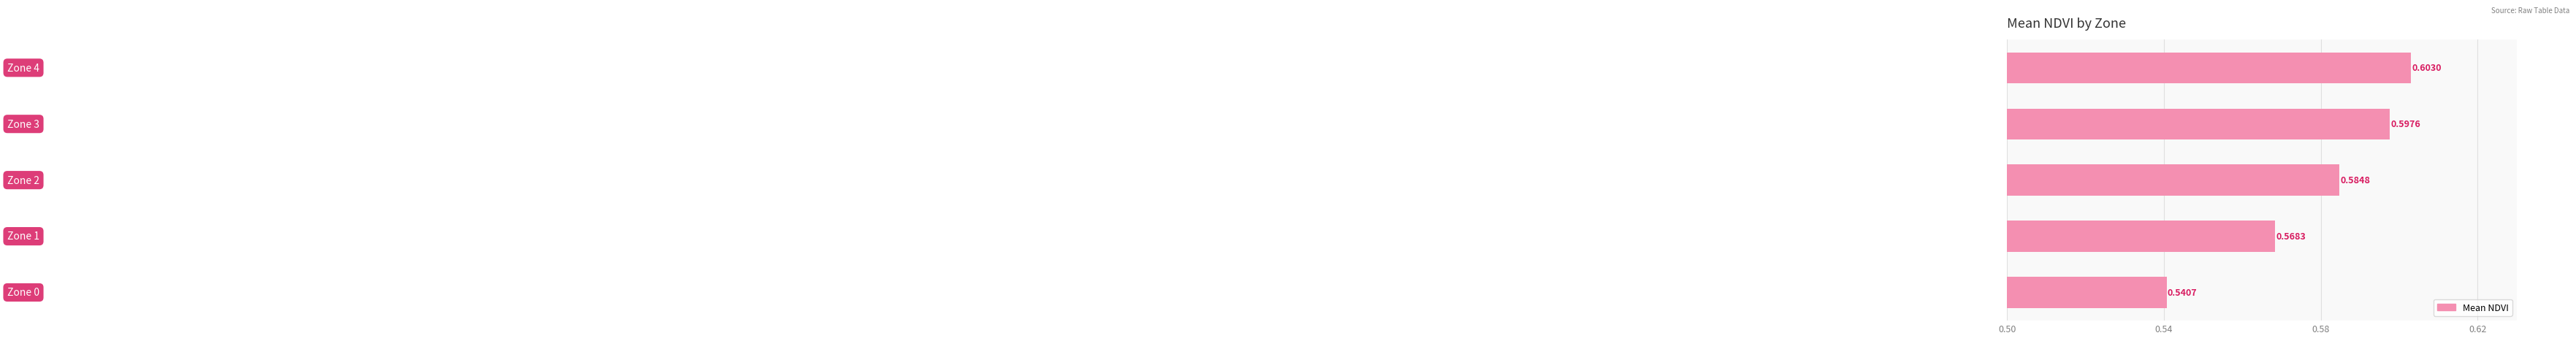

What is the sum of all values?

2.9